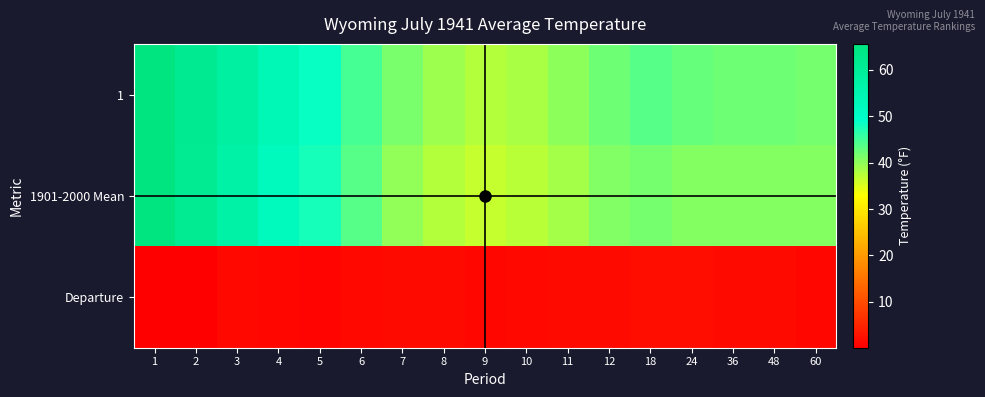

The 1901-2000 Mean series shows 80.8 at 4. True or false?

False